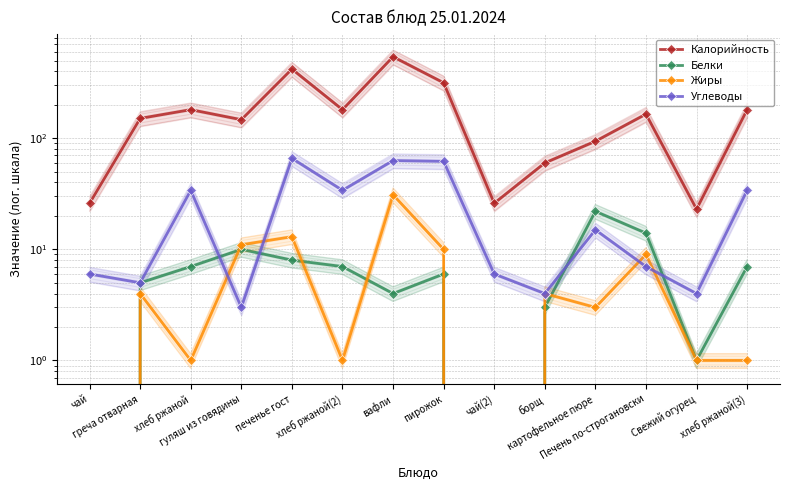

How many lines are shown in the chart?

4